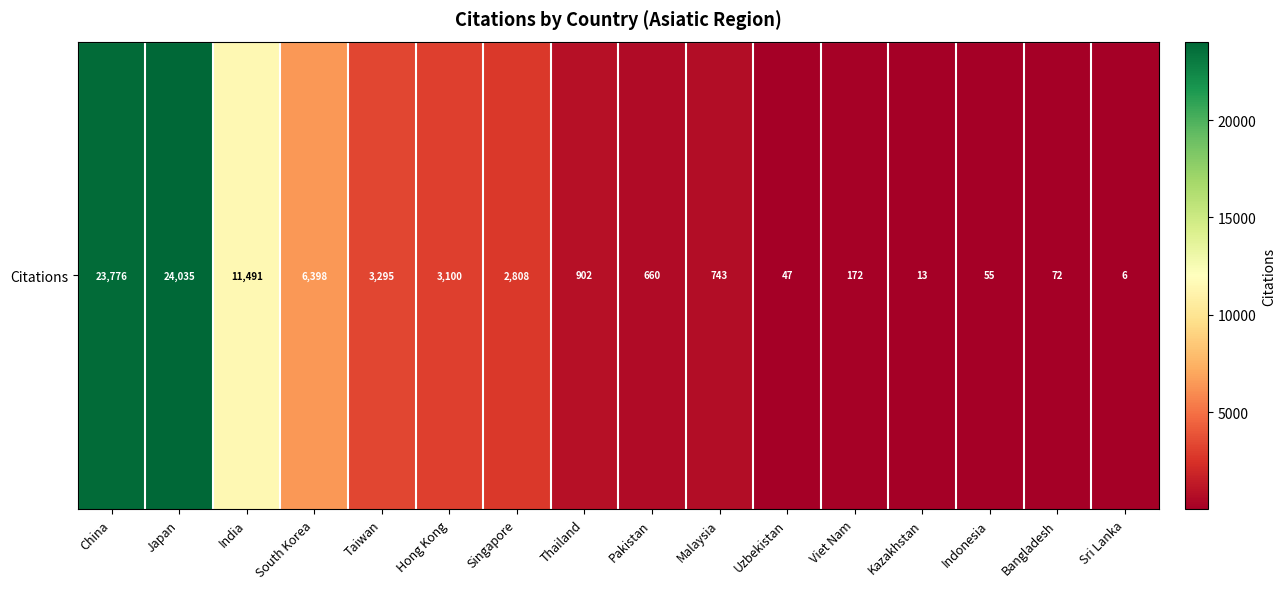

The value at Malaysia is 743. True or false?

True